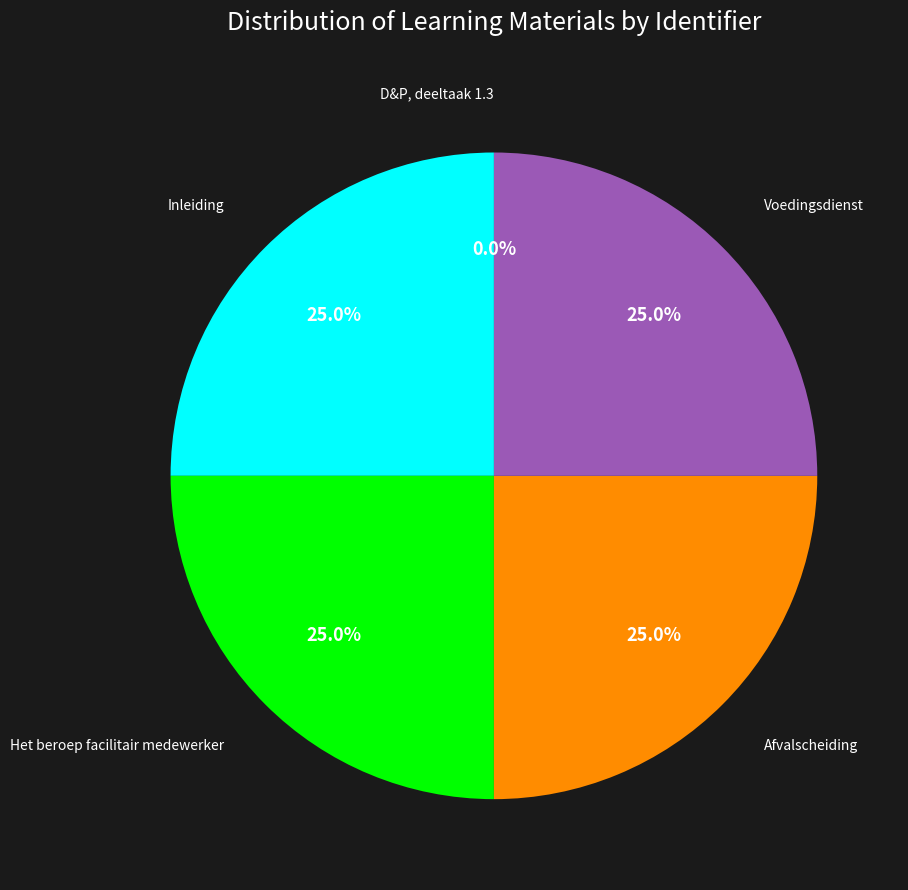

Does any single category account for the majority?

No